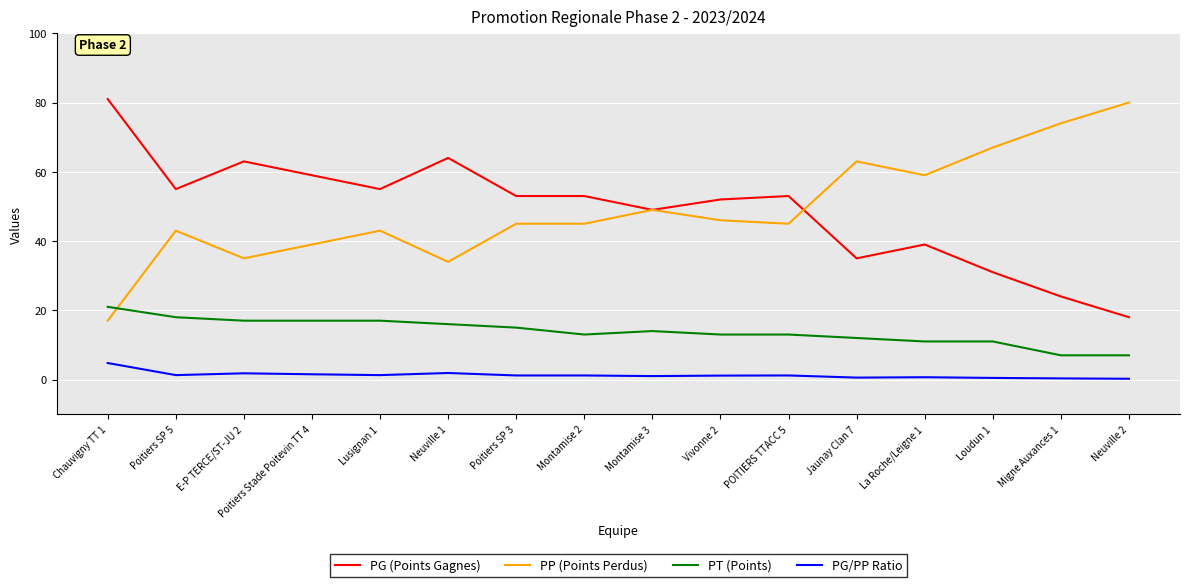

At Neuville 2, list the series in order from largest to smallest.

PP (Points Perdus), PG (Points Gagnes), PT (Points), PG/PP Ratio